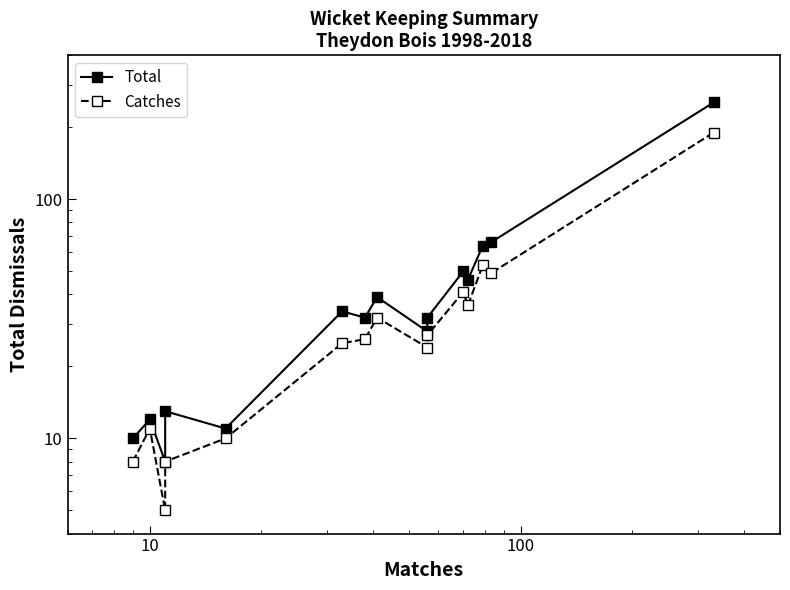

Which series has the largest total across all categories?

Total